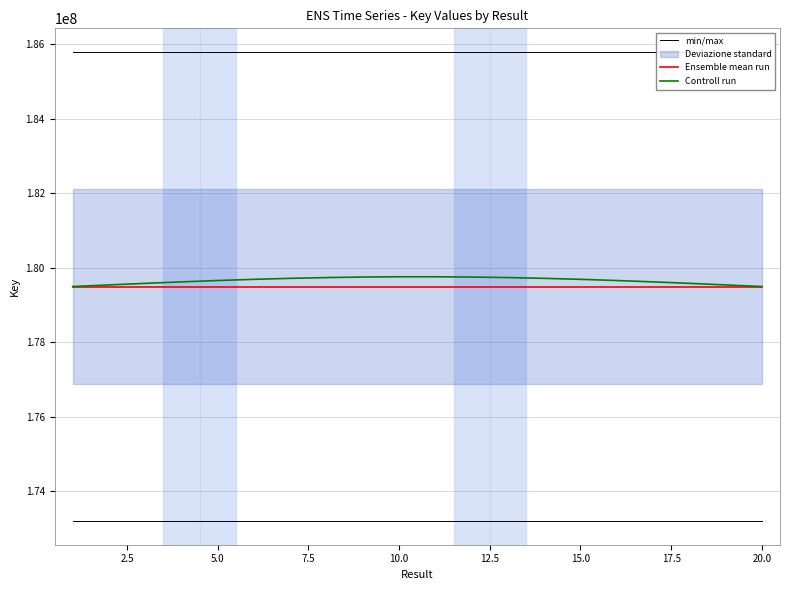

The Ensemble mean run series shows 99752354.2 at 5.0. True or false?

False